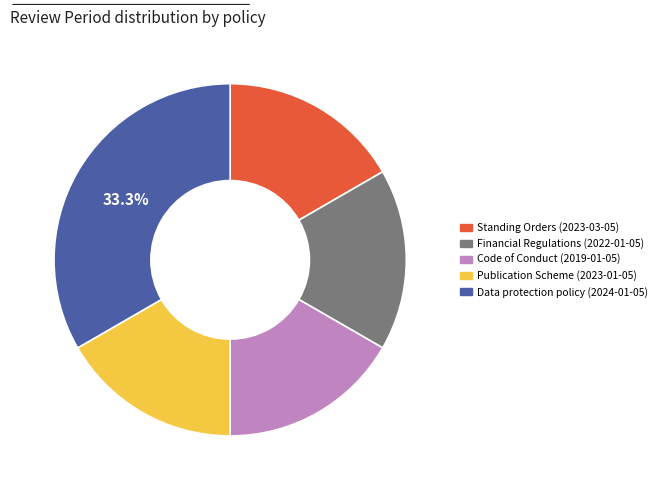

How many segments does this pie chart have?

5